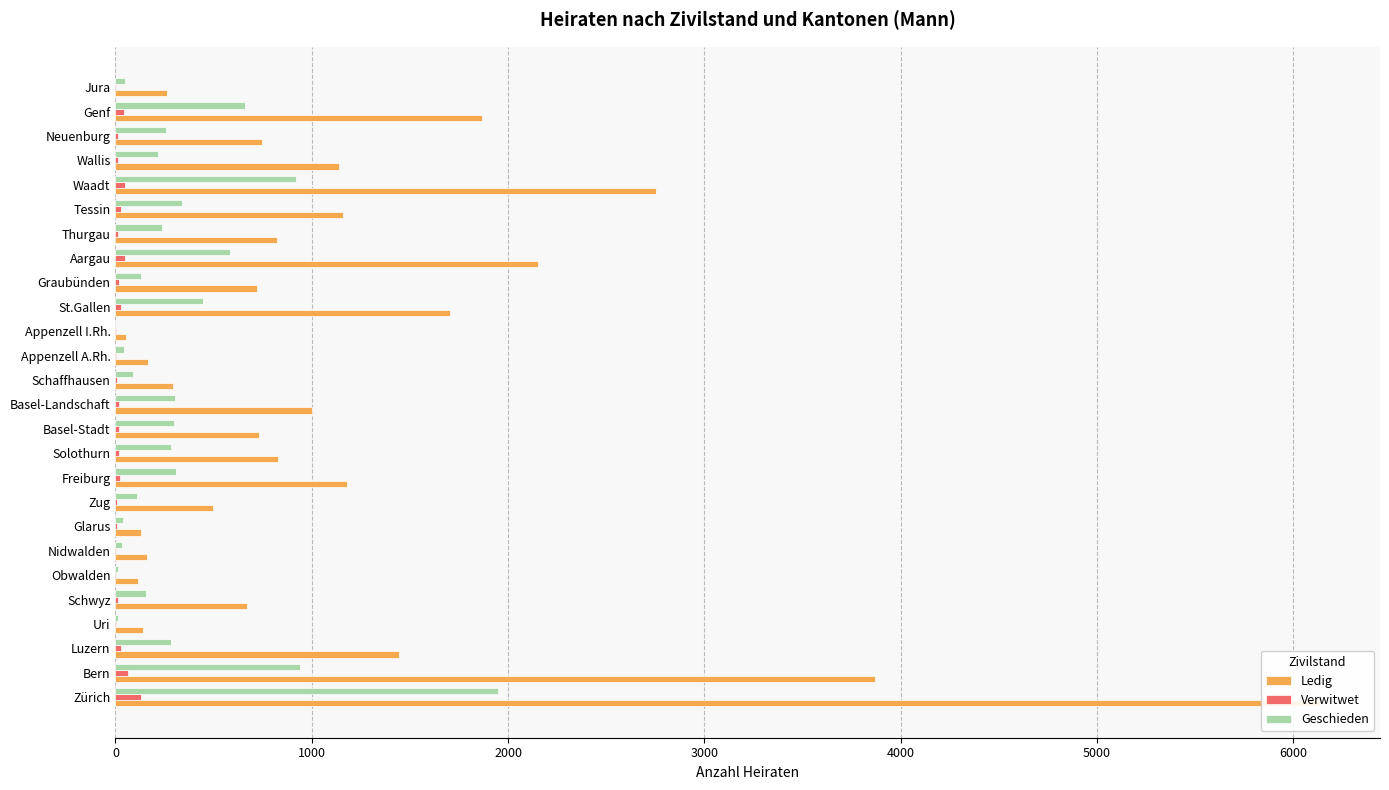

How many bars are there in total?

78